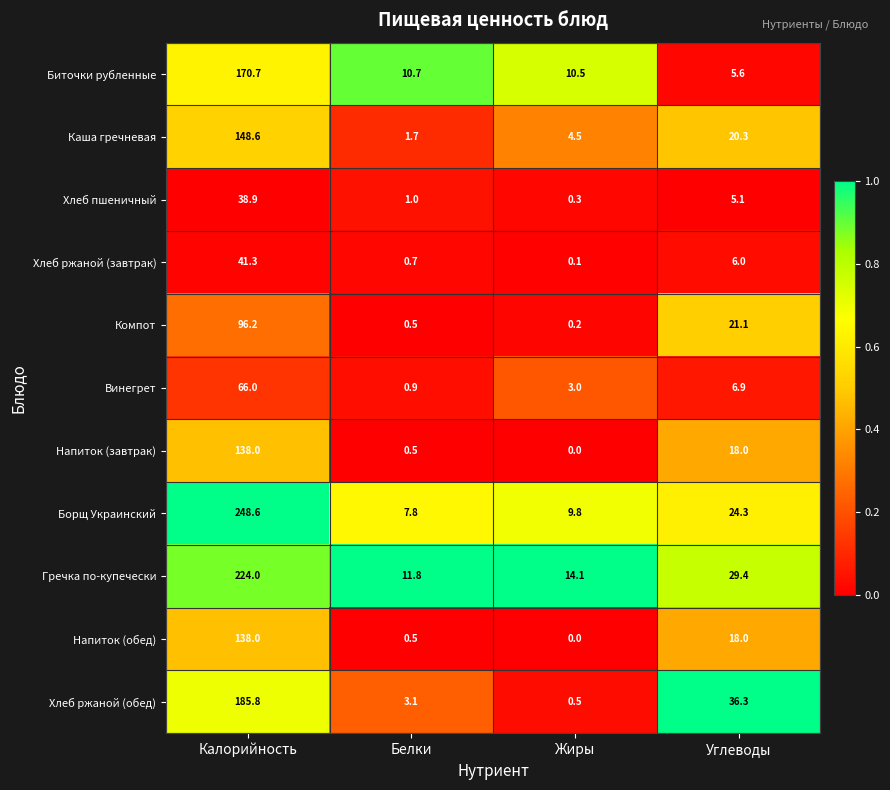

Which series has the largest total across all categories?

Борщ Украинский